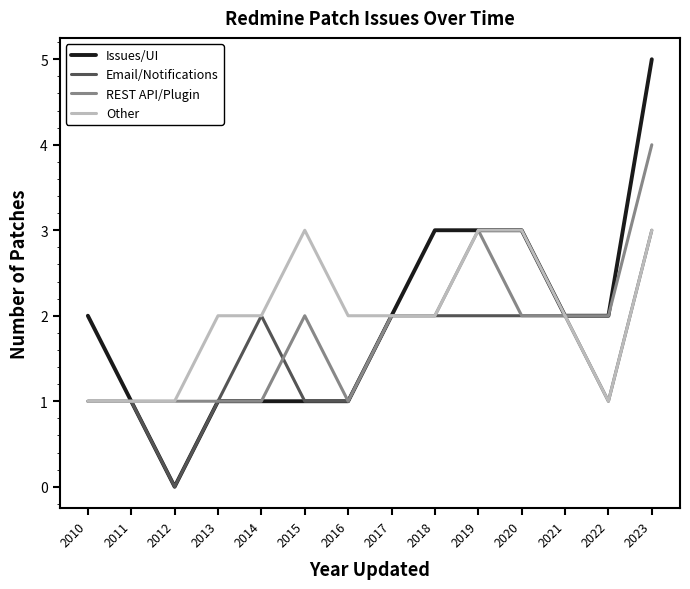

True or false: Email/Notifications has a value of 1 at 2014.

False